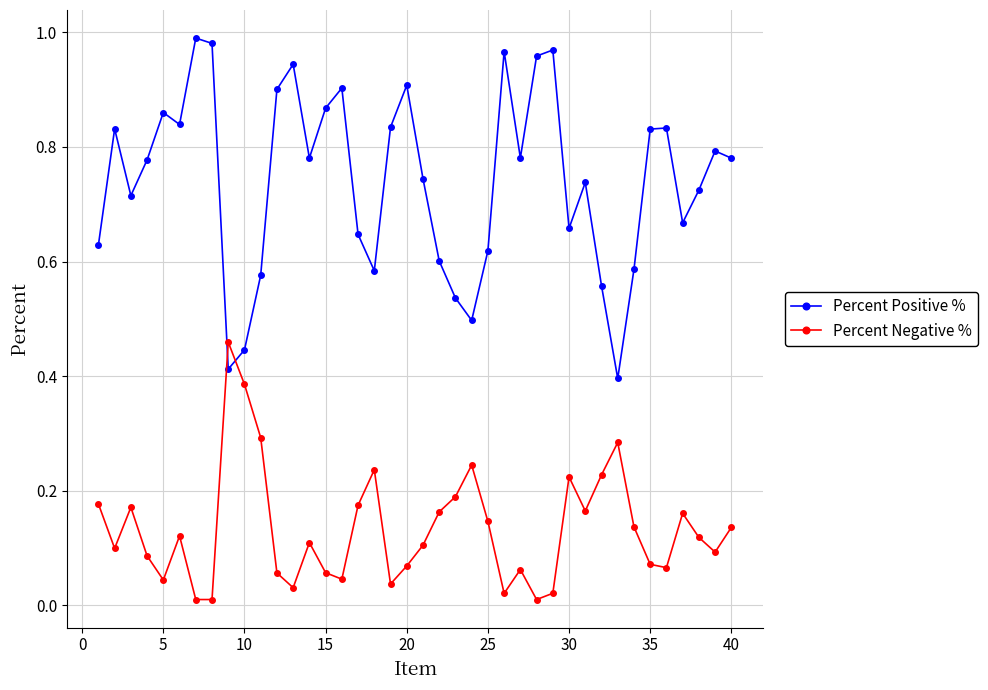

True or false: Percent Negative % has more than 2 interior local peaks.

True